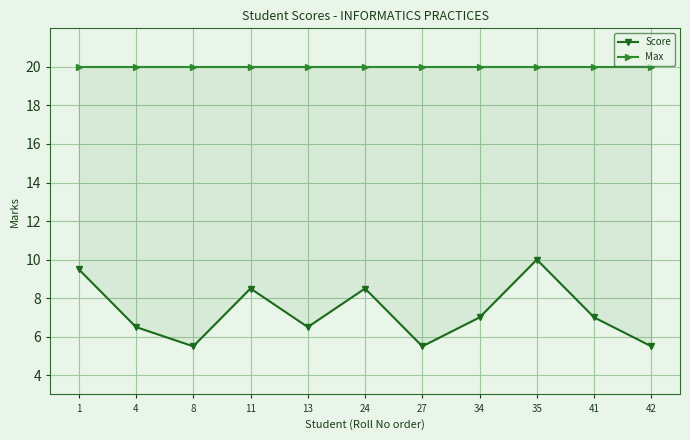

Rank the series at 1 from lowest to highest value.

Score, Max